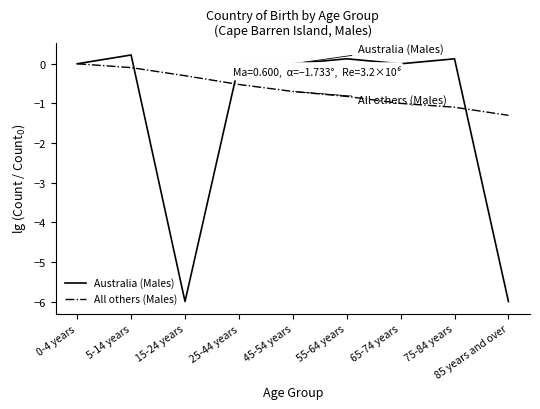

What value does the All others (Males) series have at 85 years and over?

-1.3